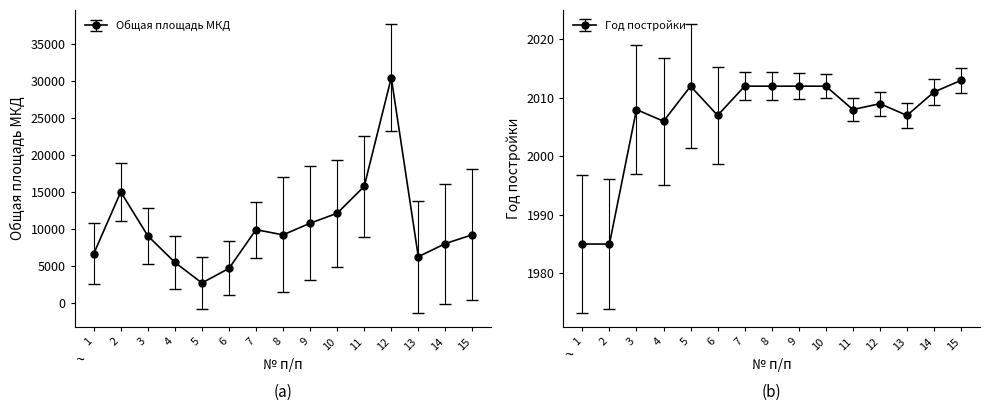

Is the value of Общая площадь МКД at 3 greater than the value of Год постройки at 5?

Yes